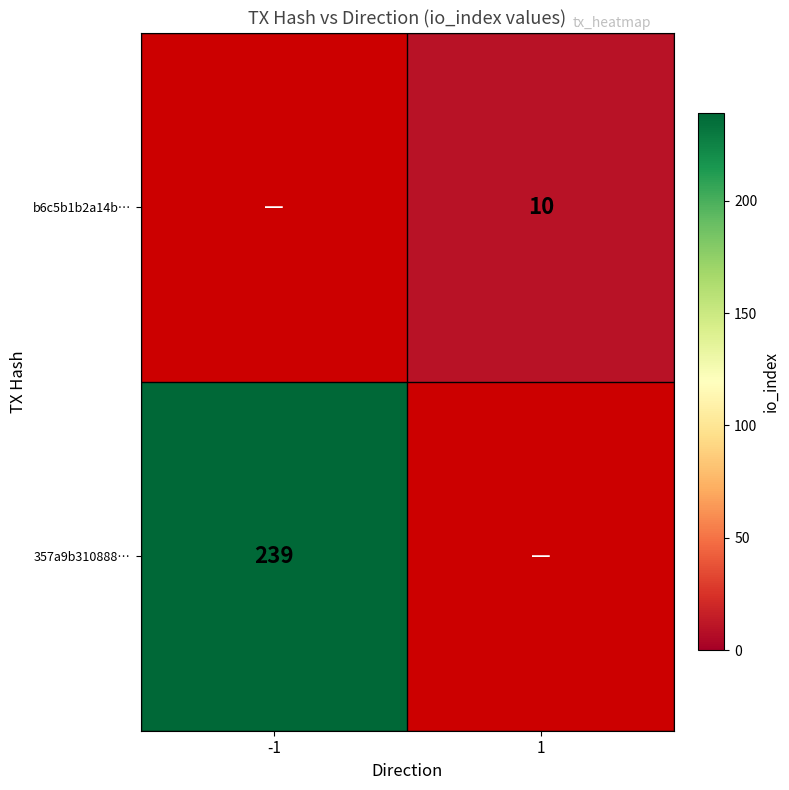

The 357a9b310888… series shows 239 at -1. True or false?

True